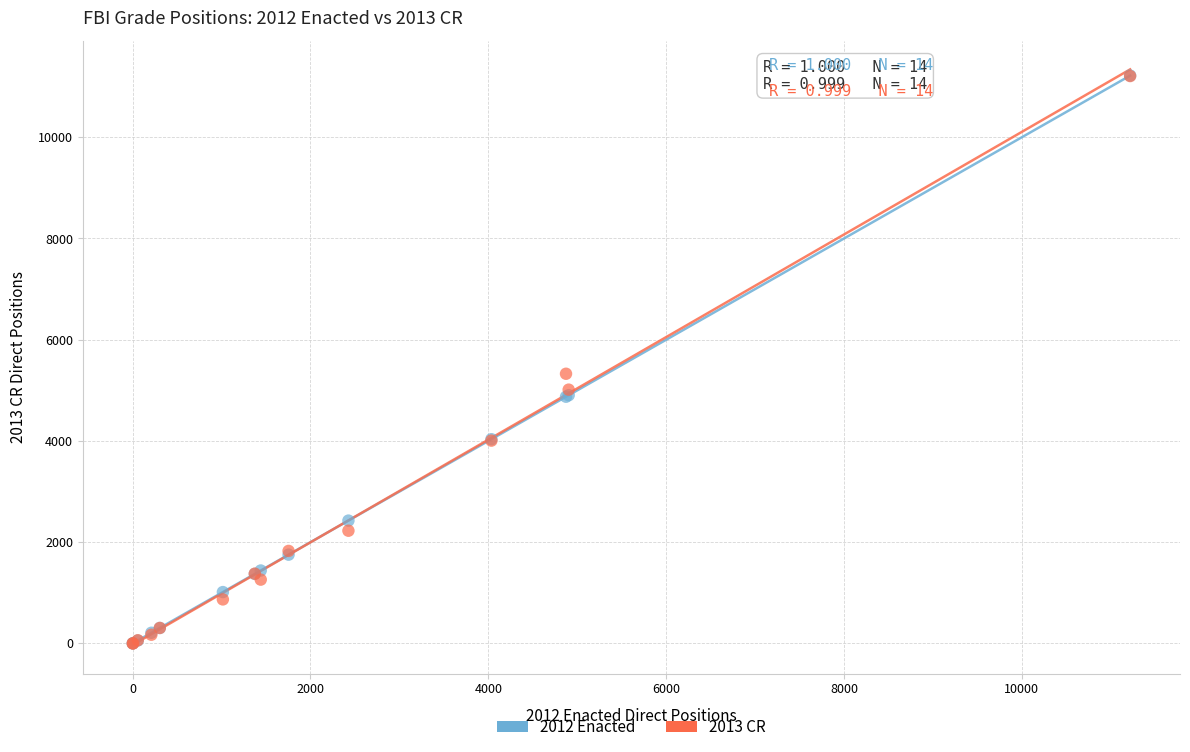

What are all the series names shown in the legend?

2012 Enacted, 2013 CR